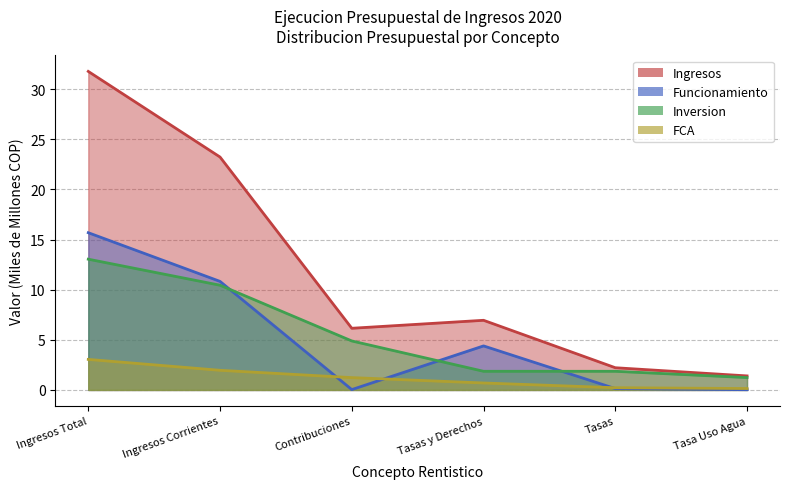

Is the value of Inversion at Ingresos Corrientes greater than the value of FCA at Ingresos Total?

Yes